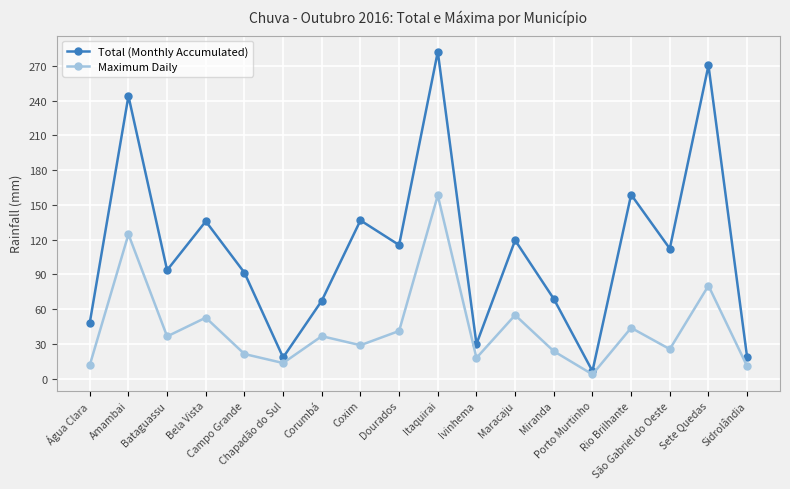

At which label does Maximum Daily first exceed 36?

Amambai